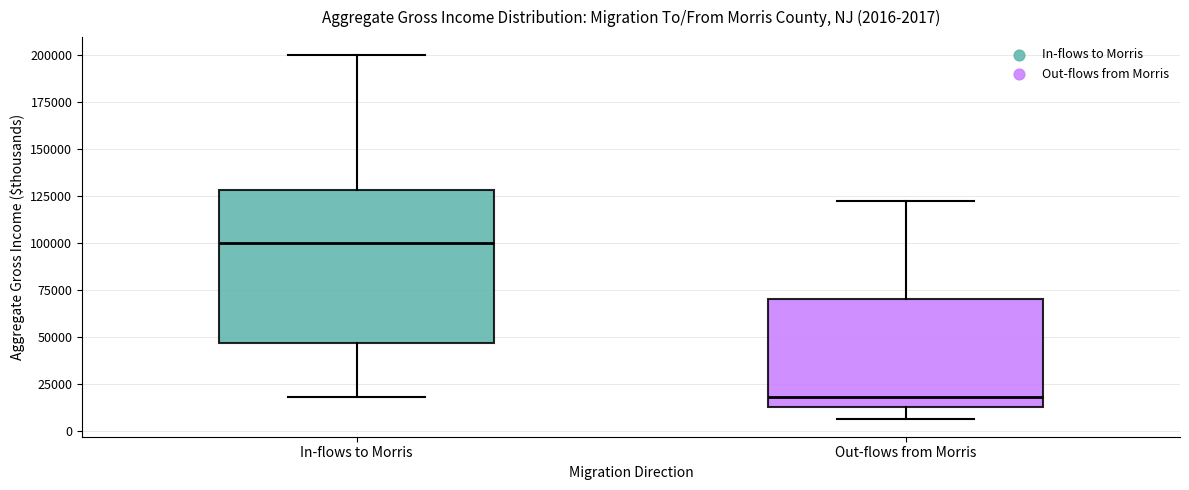

Which box has the highest median line?

In-flows to Morris